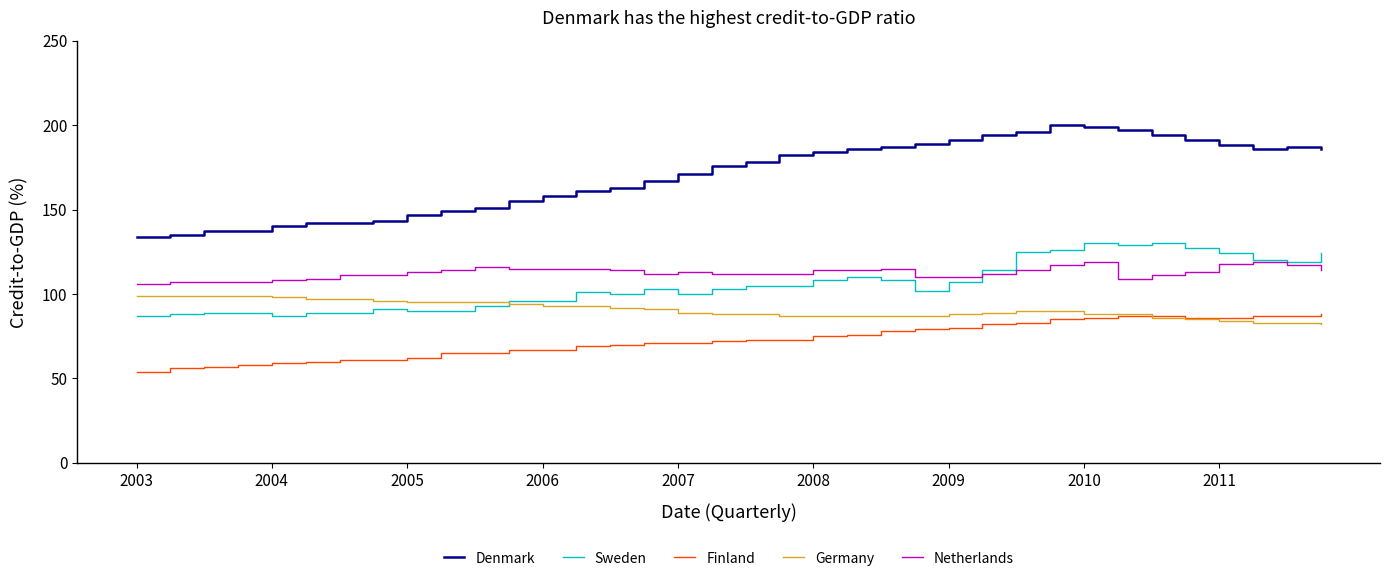

True or false: Sweden and Denmark cross at least once.

False